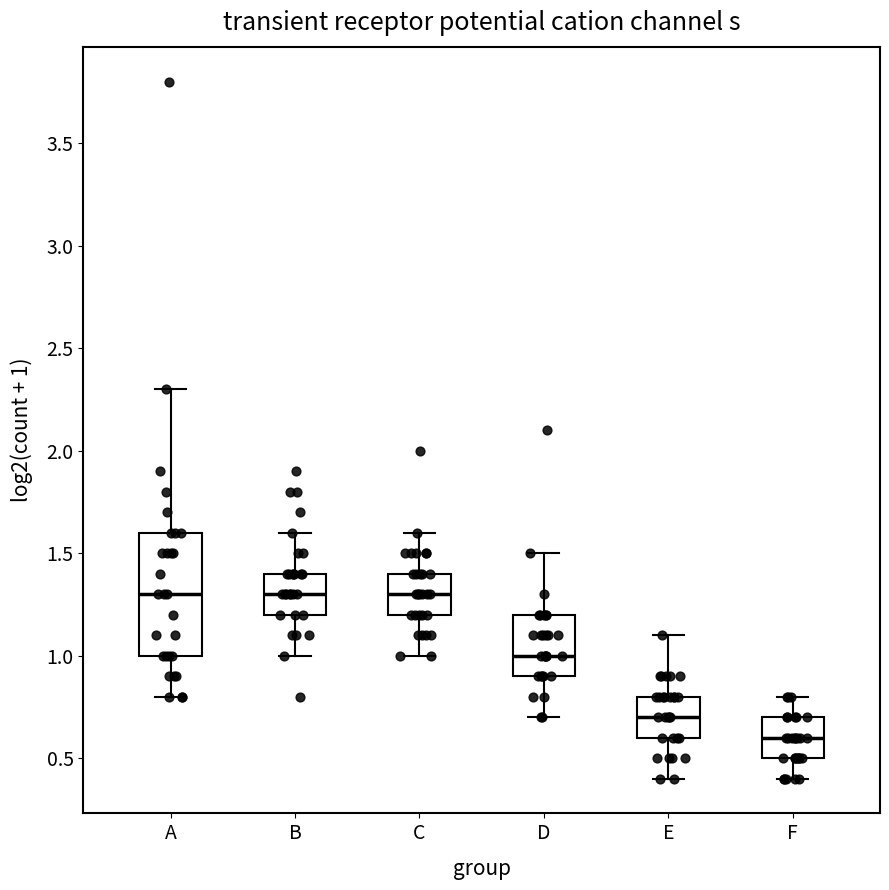

Comparing the boxes themselves (not the whiskers), which one is the tallest?

A